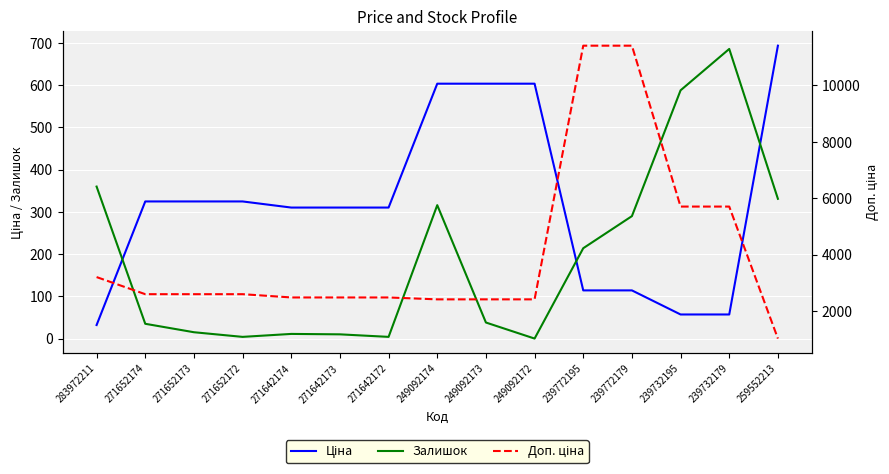

How many series are shown in this chart?

3